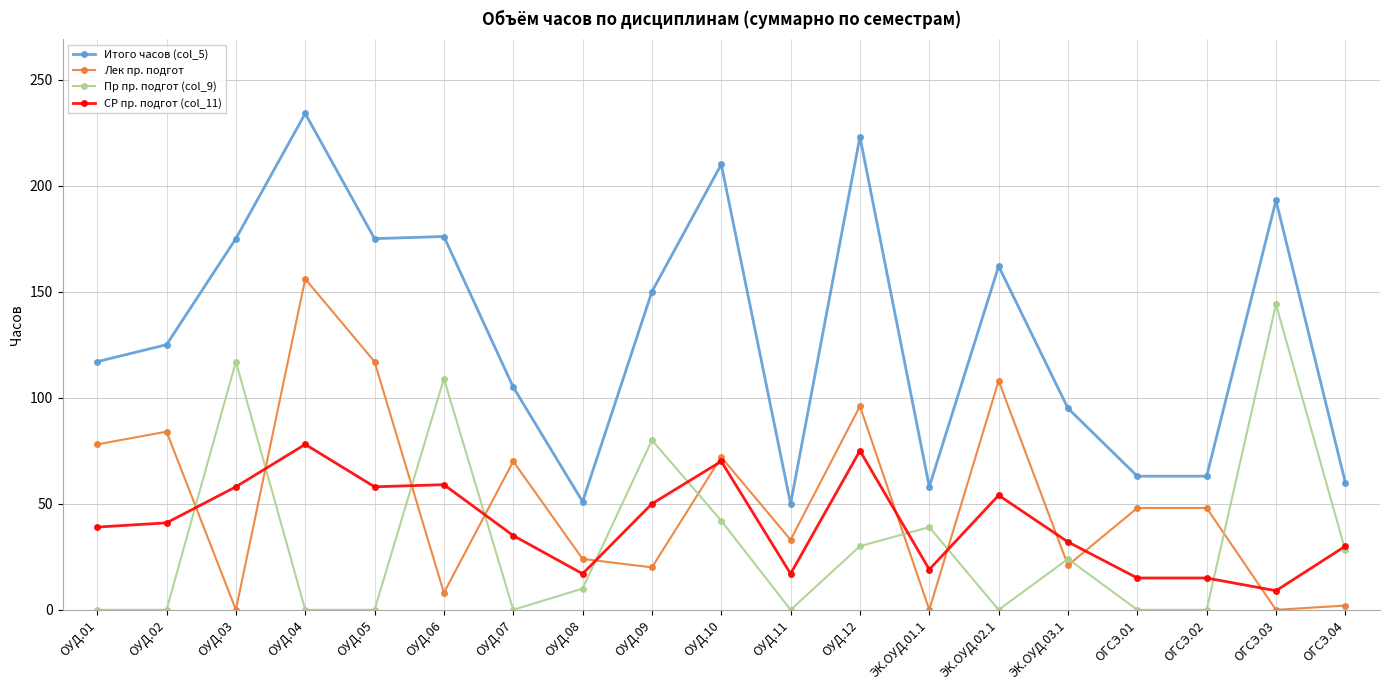

At which category is the sum across all series the highest?

ОУД.04